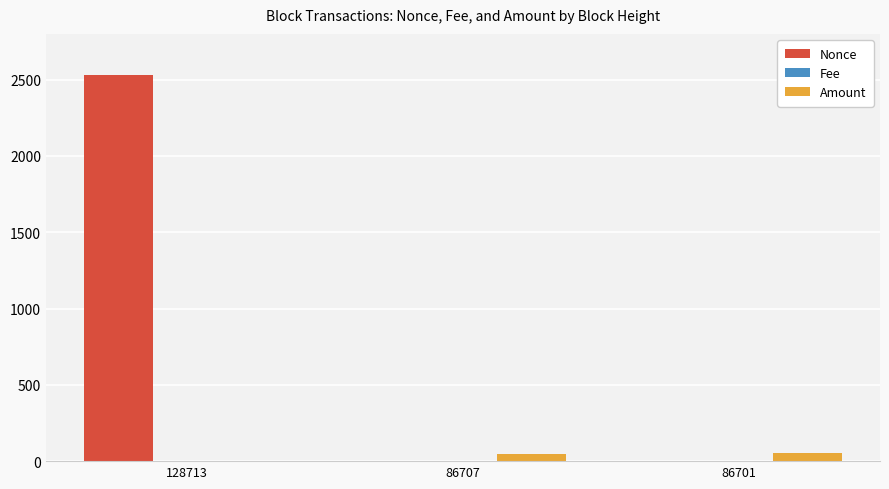

At which category is the sum across all series the highest?

128713